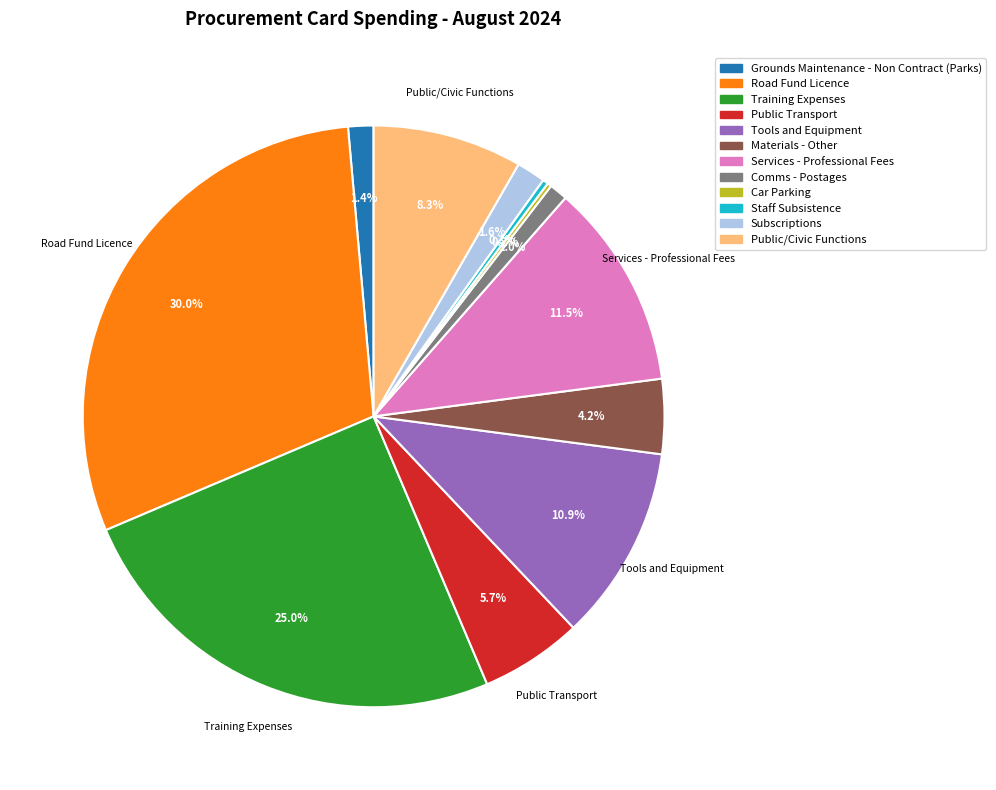

The Road Fund Licence slice represents 30% of the pie. True or false?

True